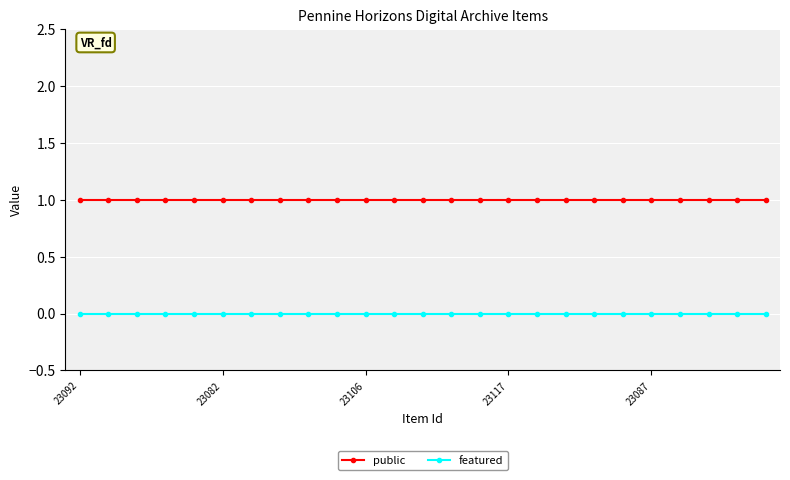

Which series has the largest total across all categories?

public